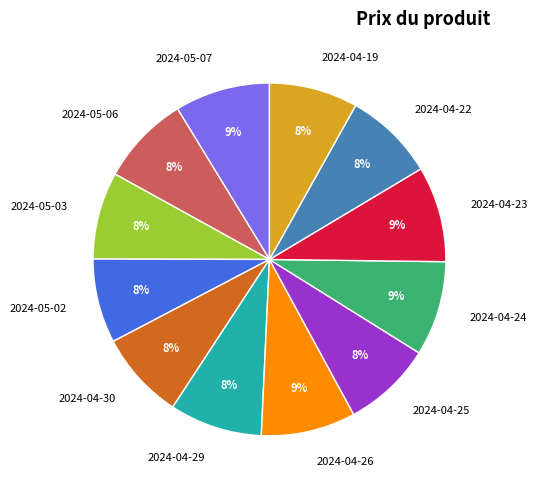

True or false: 2024-05-02 accounts for 8% of the total.

True